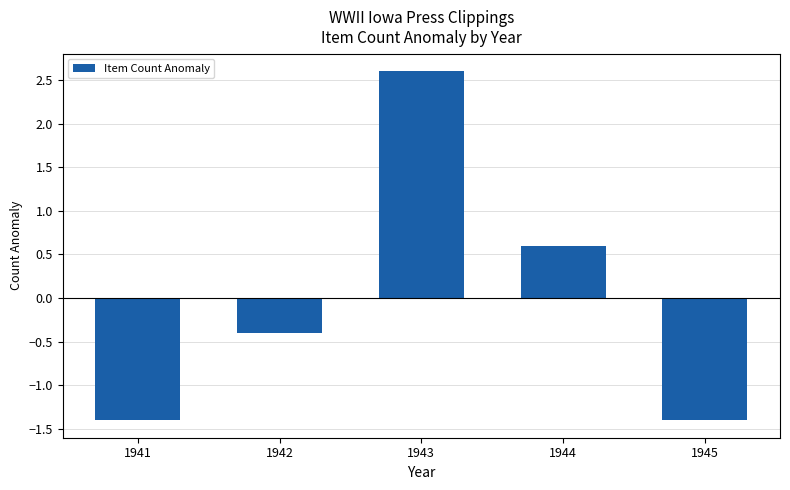

Which category has the highest value across all series?

1943